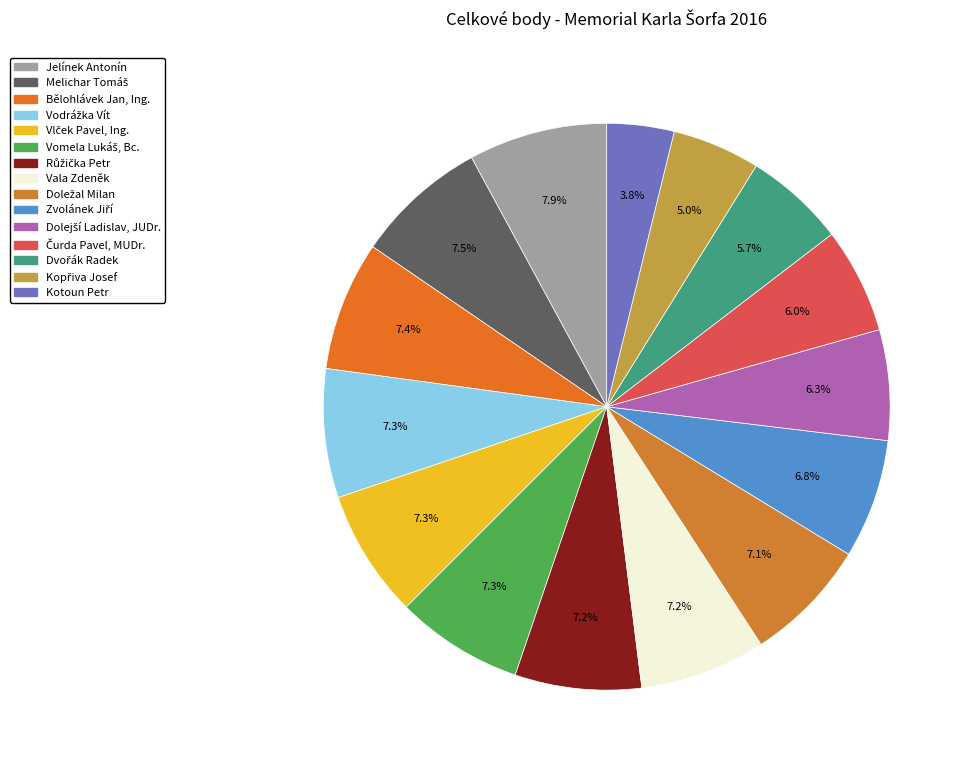

How many slices are in this pie chart?

15